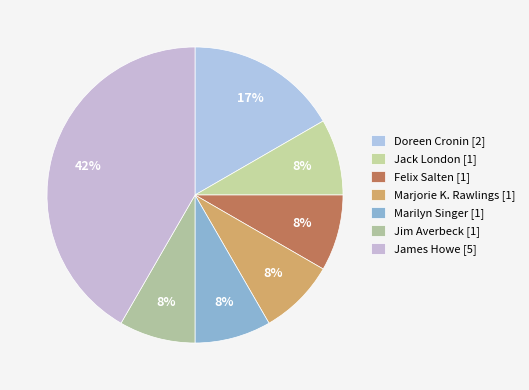

Does any single category account for the majority?

No